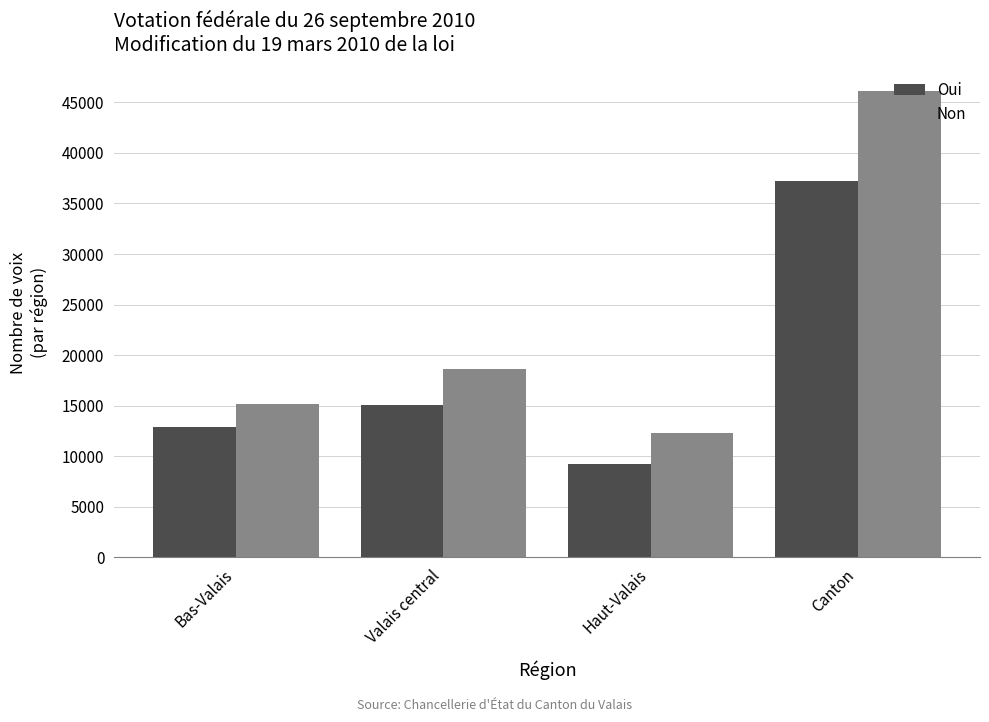

Count the number of data series in this chart.

2